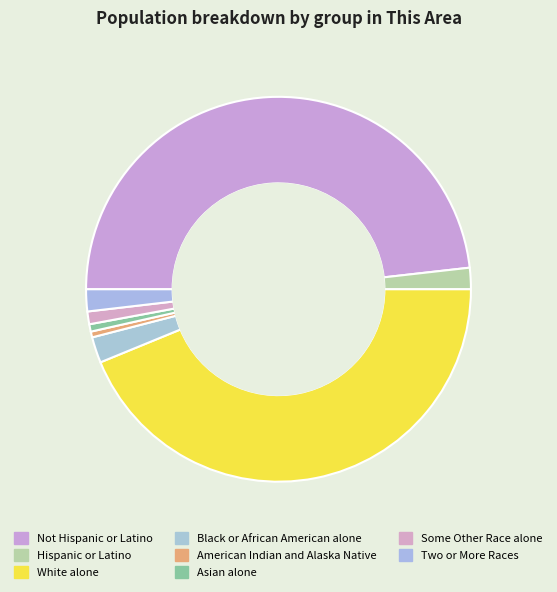

Rank the categories by value from lowest to highest.

American Indian and Alaska Native, Asian alone, Some Other Race alone, Hispanic or Latino, Two or More Races, Black or African American alone, White alone, Not Hispanic or Latino